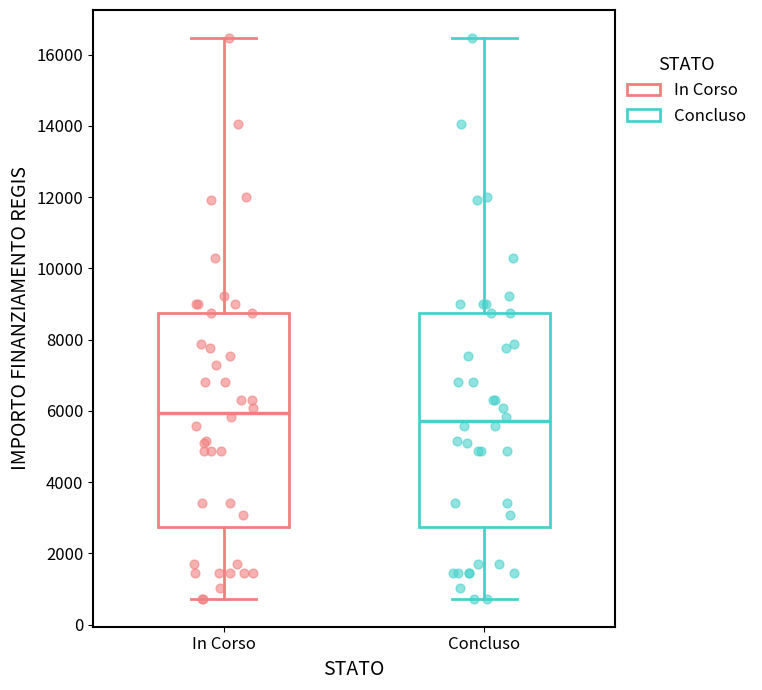

Reading left to right, read every box against the y-axis: the position of its median line, the range the box covers, and the ends of its whiskers. The values are not printed on the chart, so give them approximately, as read against the axis.

In Corso: median 6000, box 2800 to 8800, whiskers 800 to 16400
Concluso: median 5800, box 2800 to 8800, whiskers 800 to 16400